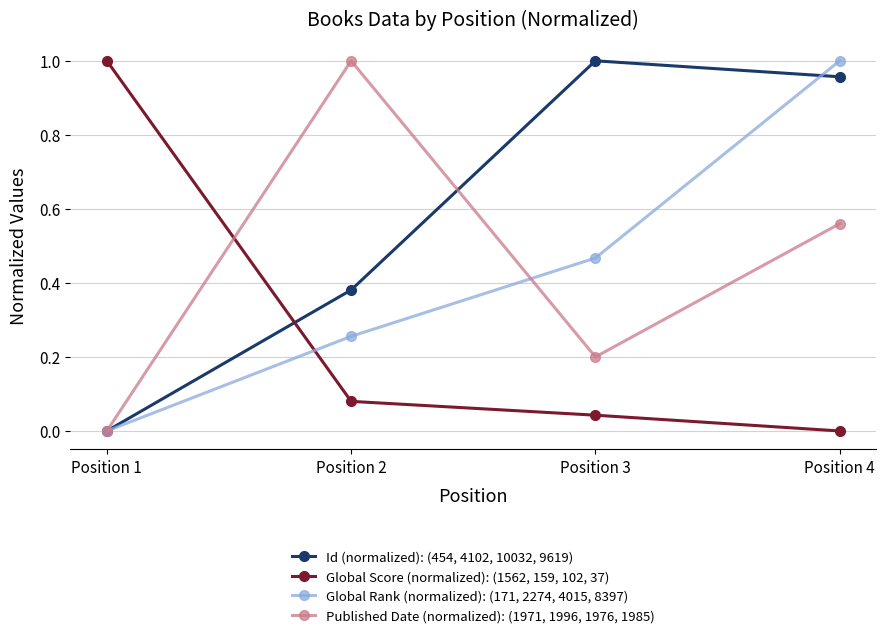

The value of Global Rank (normalized): (171, 2274, 4015, 8397) at Position 1 is 0.4. True or false?

False